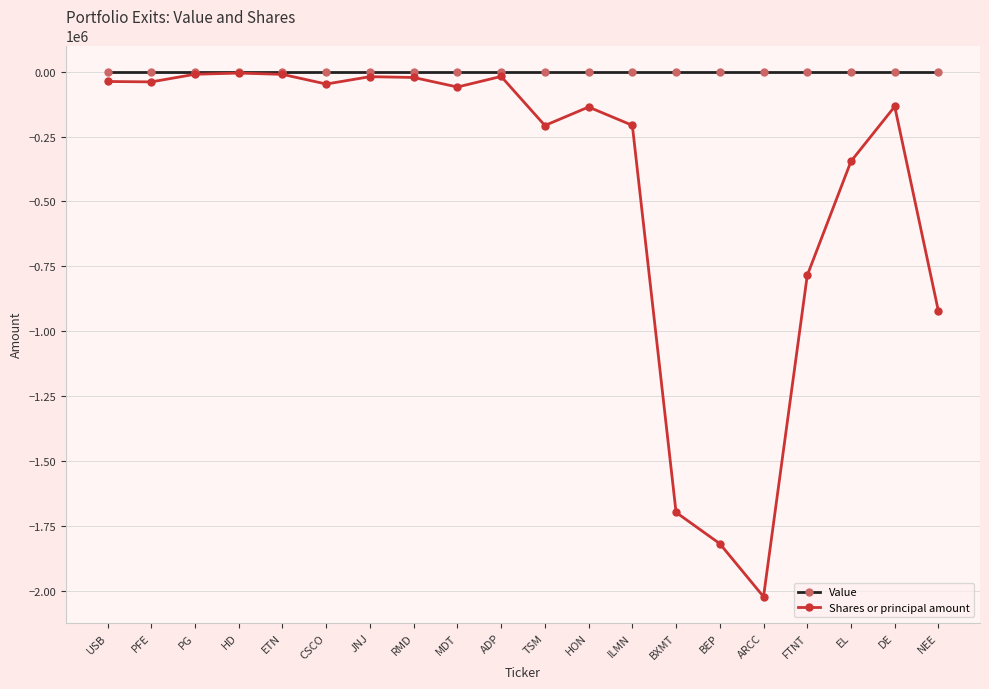

Rank the series at ARCC from highest to lowest value.

Value, Shares or principal amount